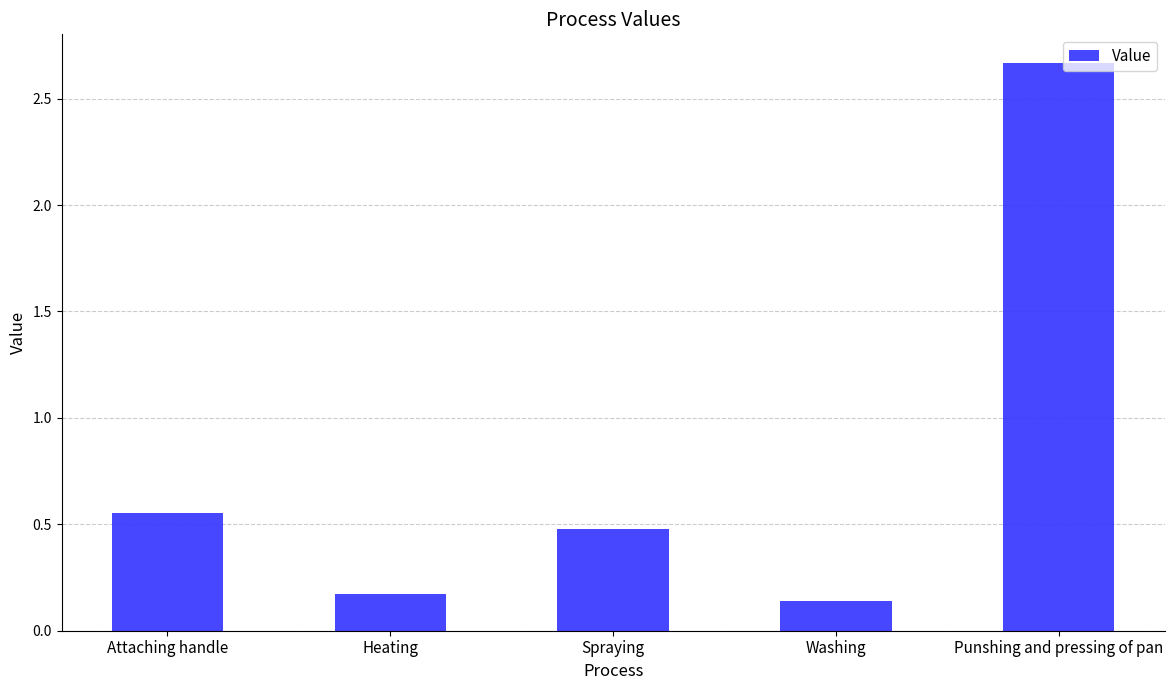

List the labels in order of value, smallest first.

Washing, Heating, Spraying, Attaching handle, Punshing and pressing of pan